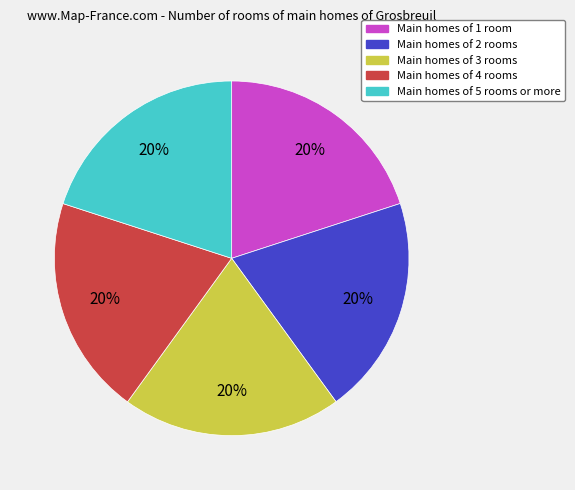

What percentage is the Main homes of 3 rooms slice, to the nearest percent?

20%